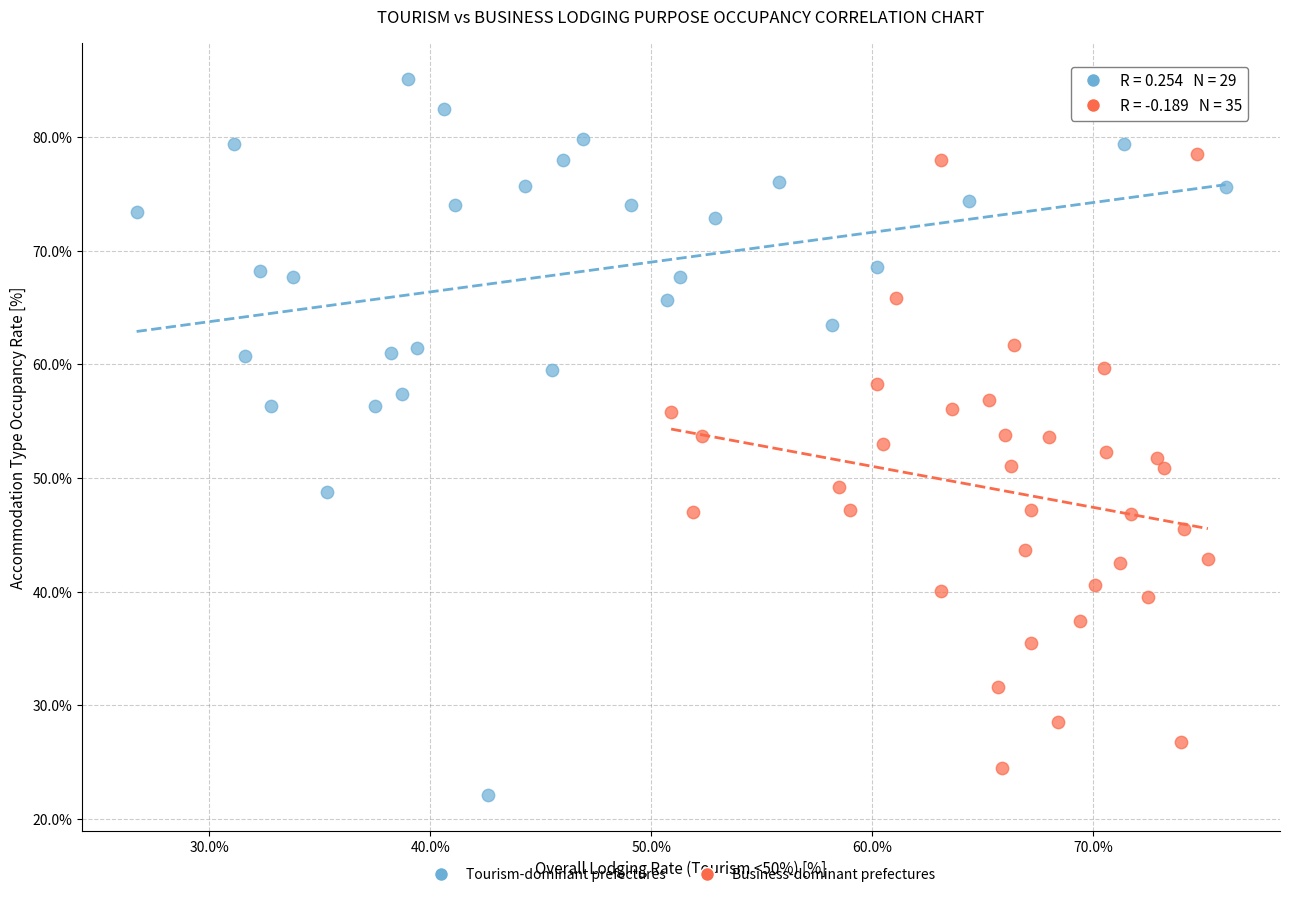

Which series contains the highest Y value?

Tourism-dominant prefectures